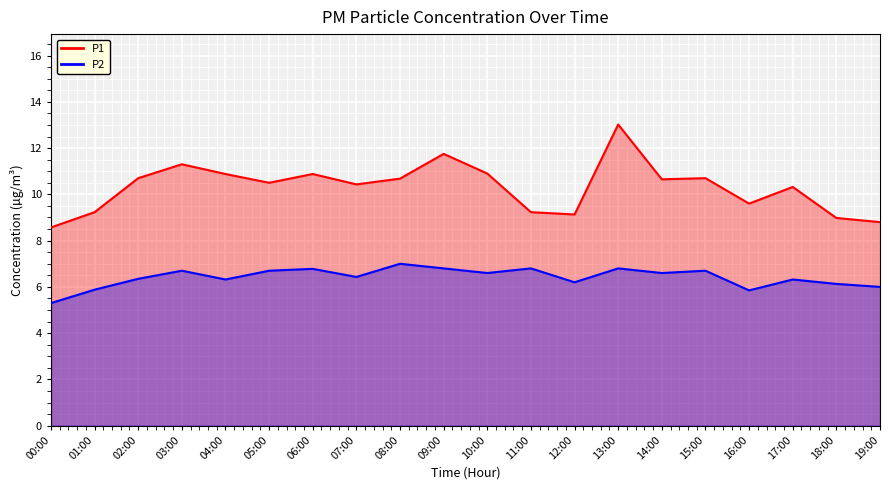

In P1, how many points are higher than both neighbors (excluding endpoints)?

6